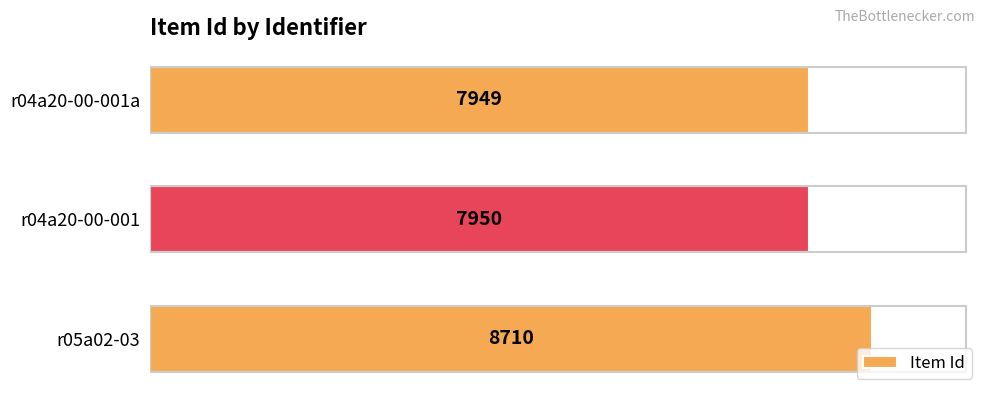

Rank the categories by value from highest to lowest.

r05a02-03, r04a20-00-001, r04a20-00-001a